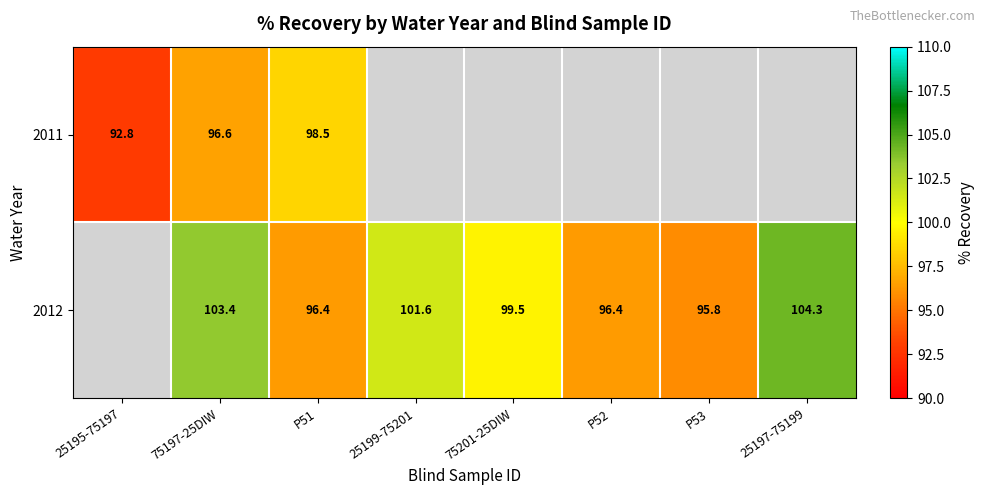

Is the value of 2012 at P52 greater than the value of 2011 at 25195-75197?

Yes